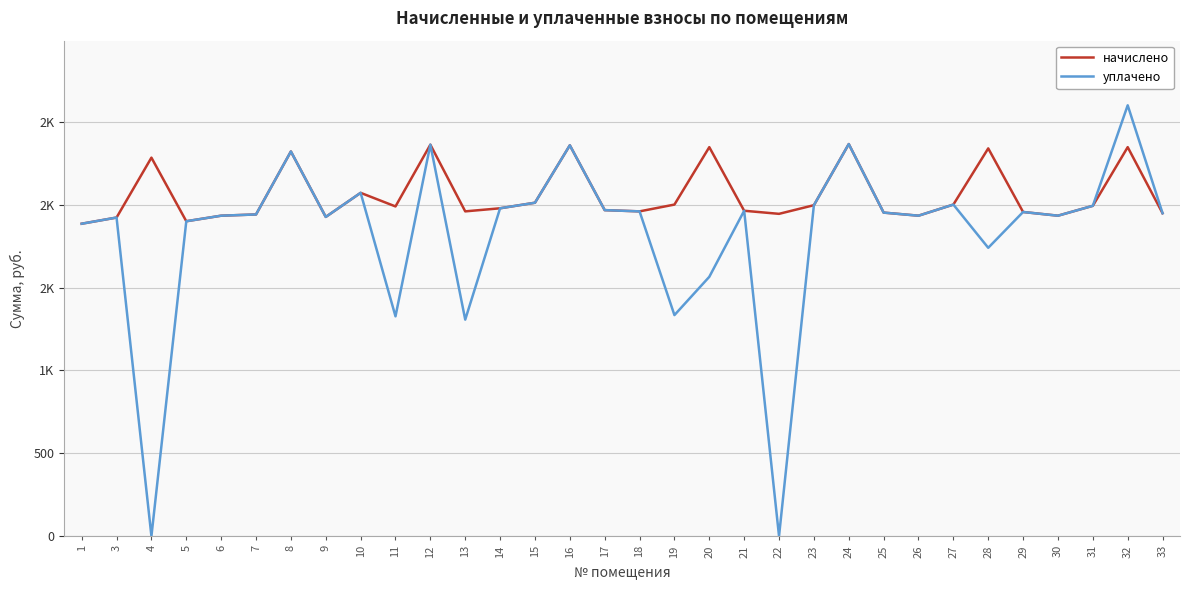

Does the chart display data point markers on the line(s)?

No